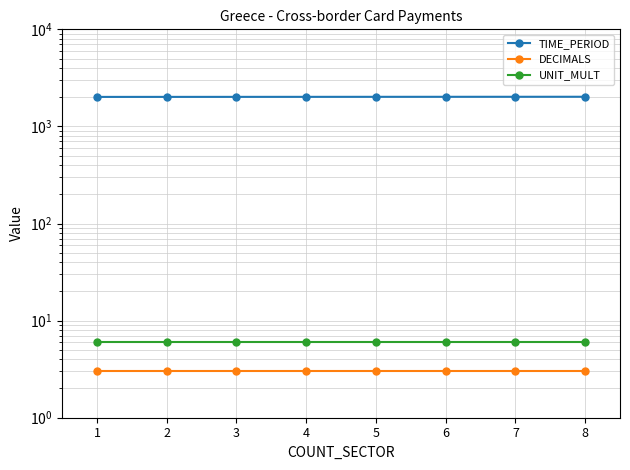

Is it true that DECIMALS equals 1 at 2?

False